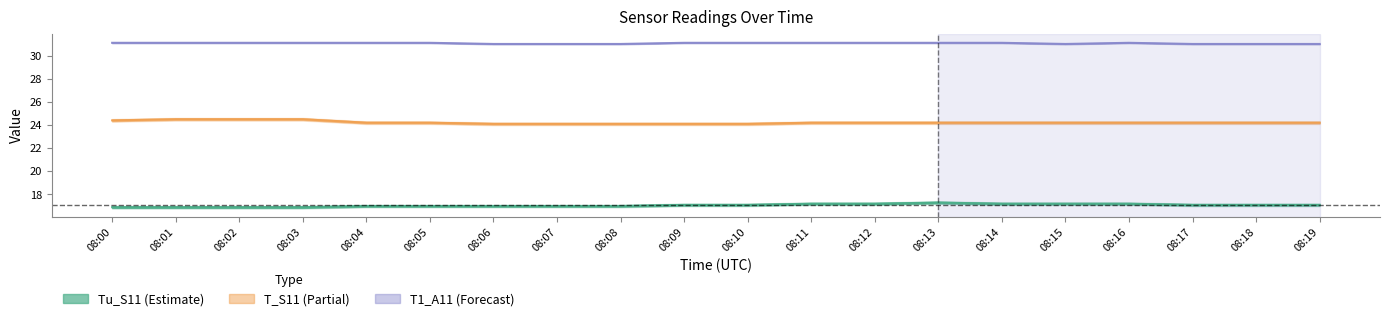

How many values in the Tu_S11 series are below 17?

4